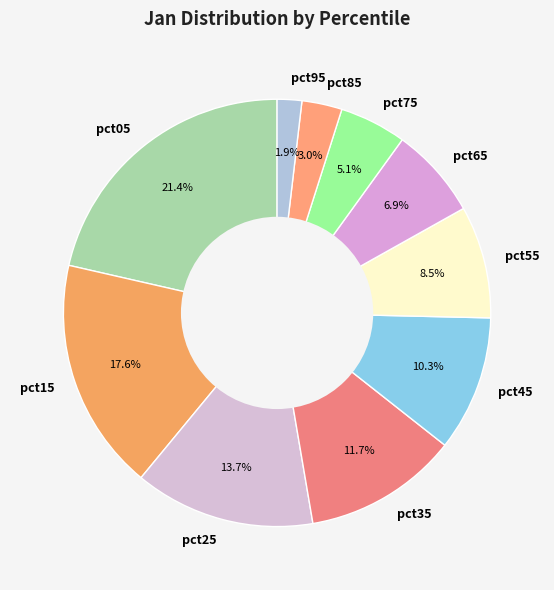

How many slices are in this pie chart?

10